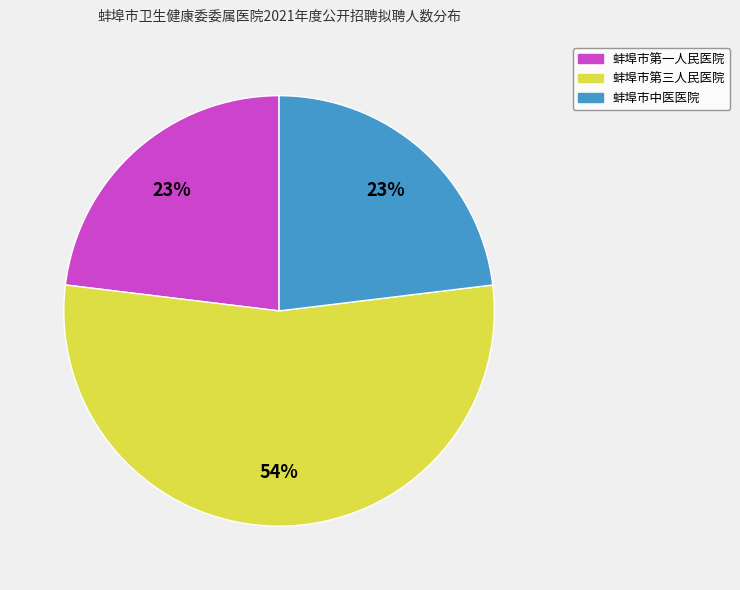

What percentage is the 蚌埠市第三人民医院 slice, to the nearest percent?

54%